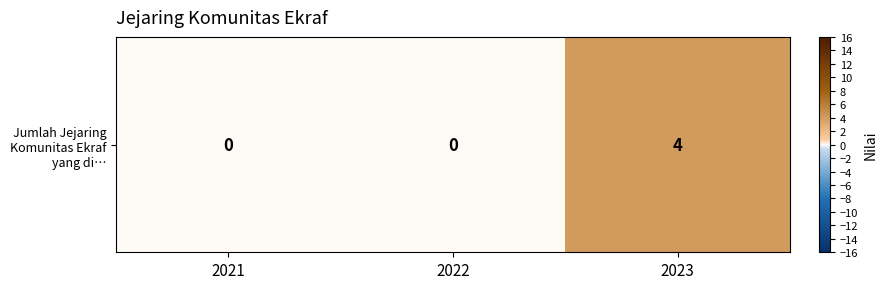

The chart shows a value of 7 at 2023. True or false?

False